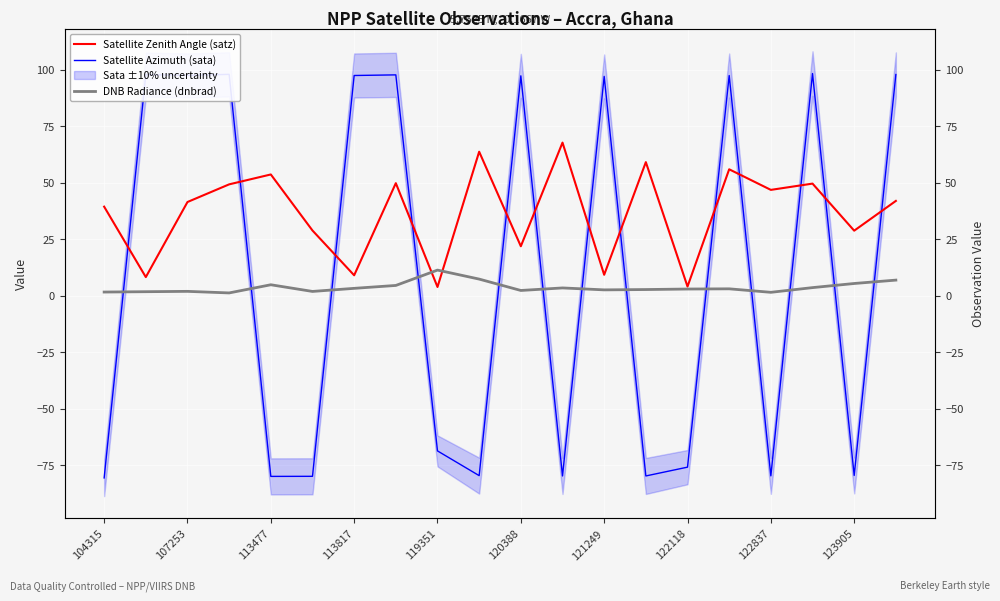

Reading left to right, extract all data points from this chart.

Satellite Zenith Angle (satz): 39.4	8.3	41.5	49.3	53.7	28.9	9.1	49.8	3.9	63.7	21.9	67.8	9.3	59.1	4.1	56.0	46.9	49.6	28.8	42.0
Satellite Azimuth (sata): -80.5	97.8	97.5	98.0	-79.8	-79.8	97.4	97.7	-68.6	-79.5	97.3	-79.7	97.1	-79.7	-75.8	97.4	-79.6	98.3	-79.4	97.9
DNB Radiance (dnbrad): 1.7	1.8	2.0	1.3	4.9	2.0	3.3	4.6	11.4	7.4	2.4	3.5	2.6	2.8	3.0	3.1	1.6	3.6	5.5	7.0